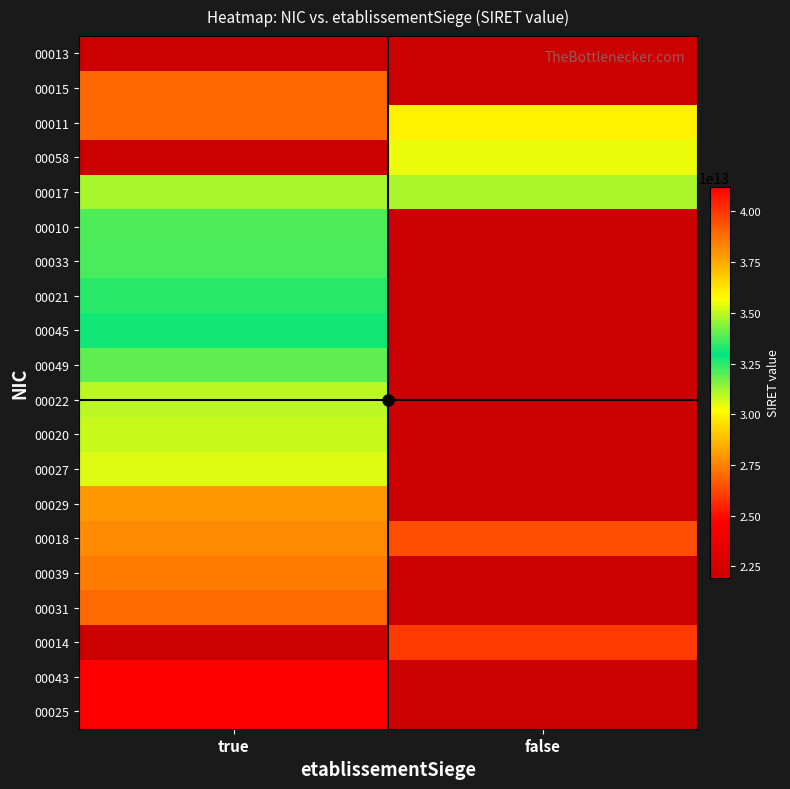

What is the total value across all series at false?

174589894500138